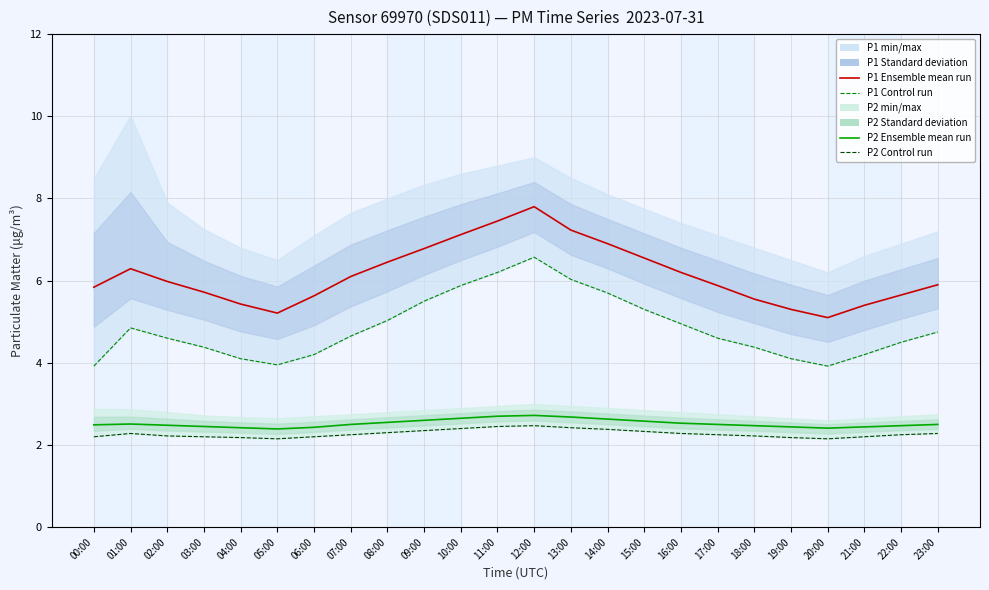

At which label is P1 control run closest to 5?

08:00